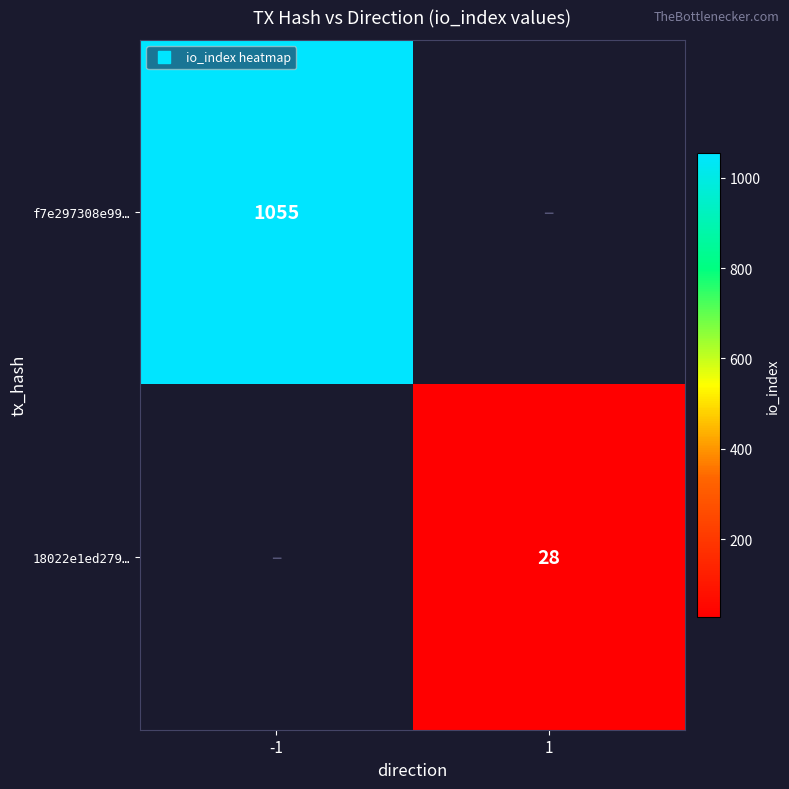

True or false: 18022e1ed279… has a value of -18 at -1.

False